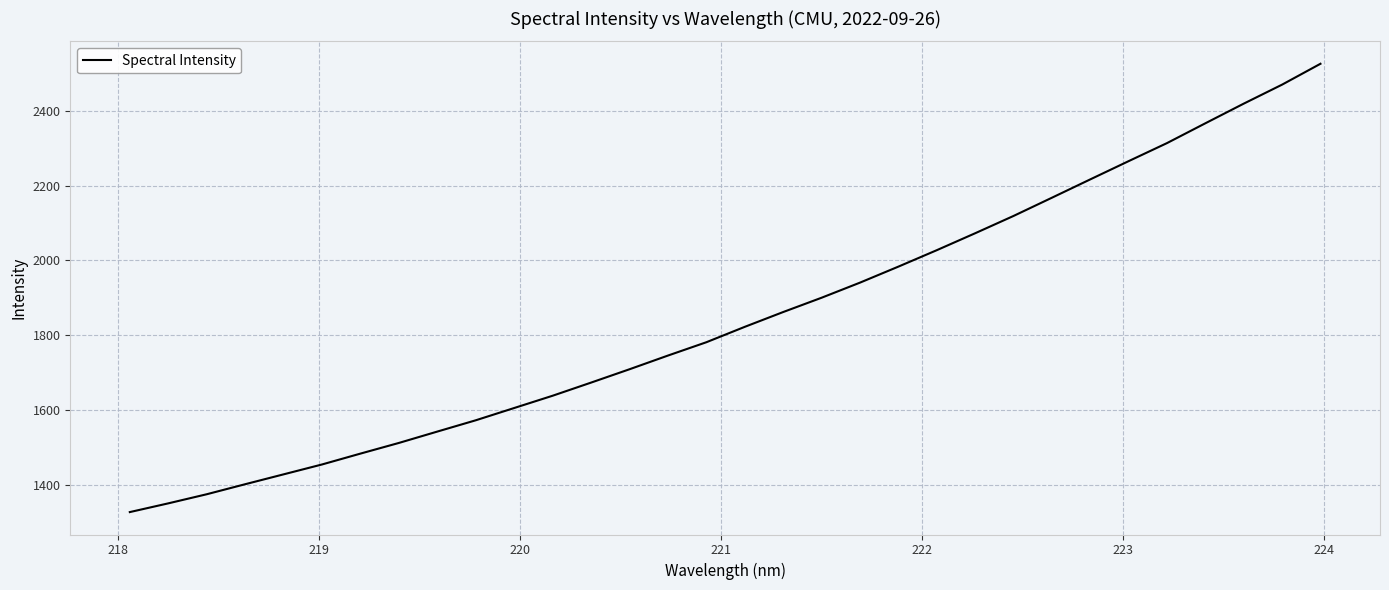

What is the minimum value shown in the chart?

1326.2